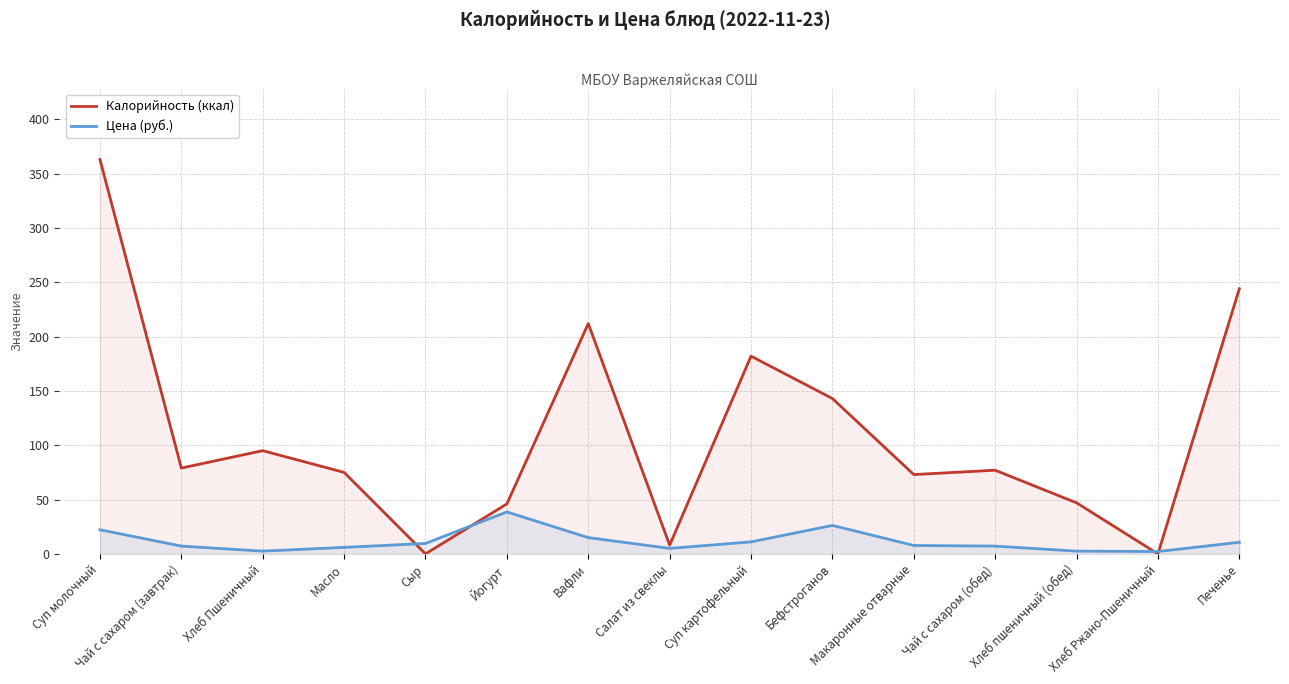

What is the label of the 15th point from the right?

Суп молочный